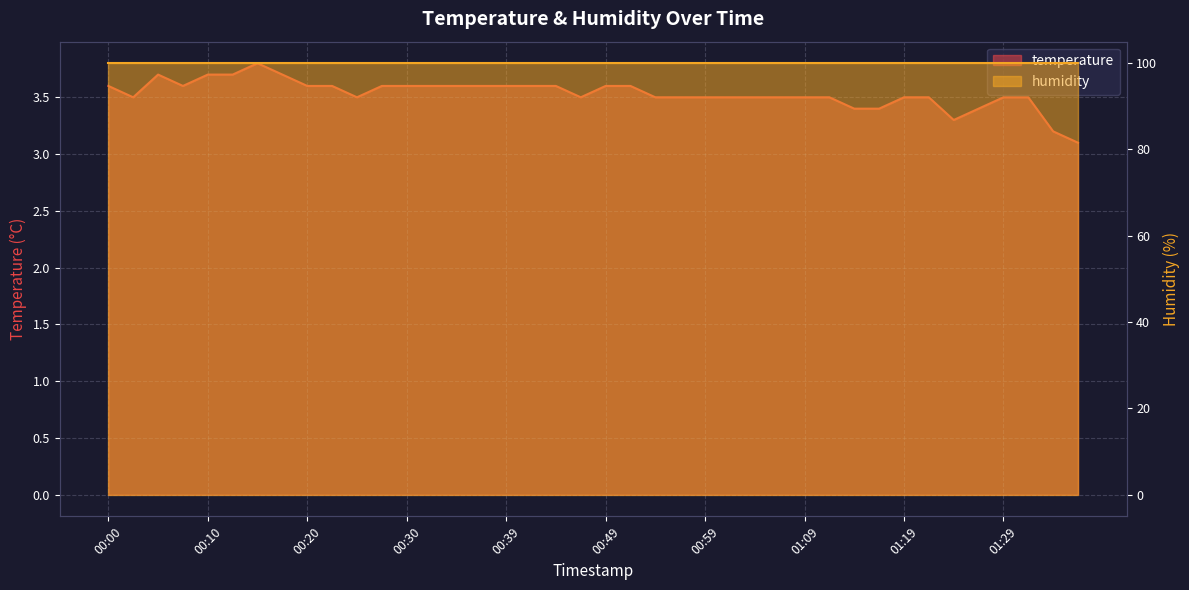

List the labels in order of value, smallest first.

01:36, 01:34, 01:24, 01:14, 01:16, 01:26, 00:03, 00:25, 00:47, 00:54, 00:57, 00:59, 01:02, 01:04, 01:06, 01:09, 01:11, 01:19, 01:21, 01:29, 01:31, 00:00, 00:07, 00:20, 00:22, 00:27, 00:30, 00:32, 00:35, 00:37, 00:39, 00:42, 00:44, 00:49, 00:52, 00:05, 00:10, 00:12, 00:17, 00:15